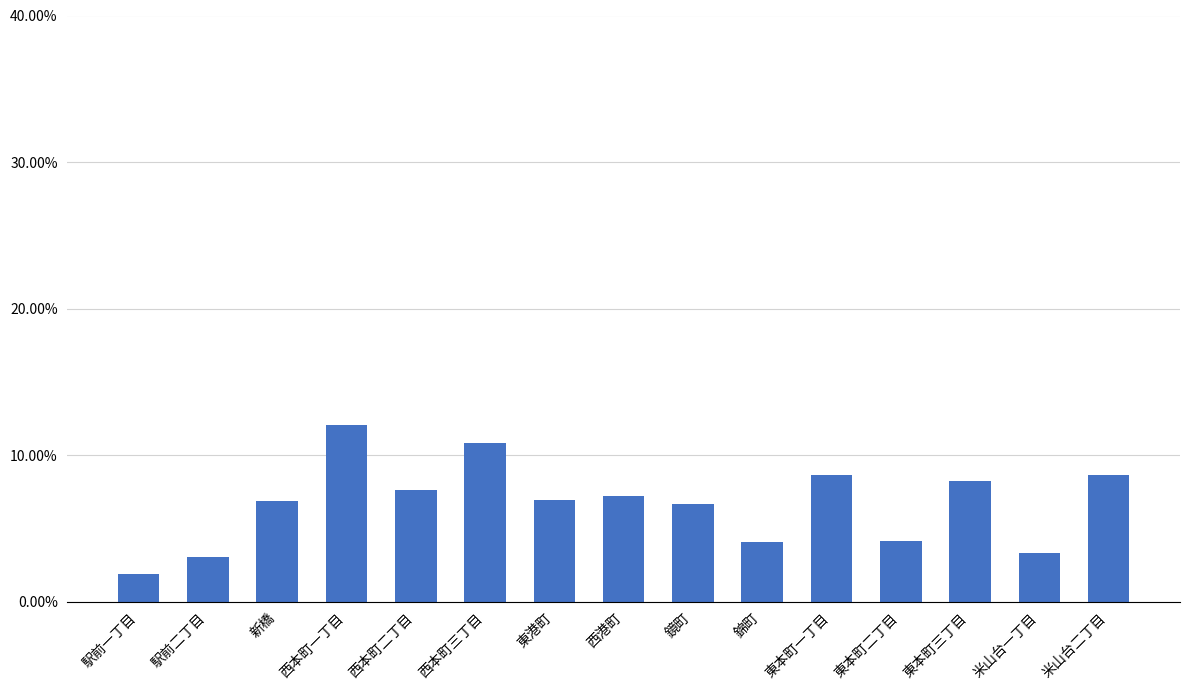

Does the chart contain stacked bars?

No